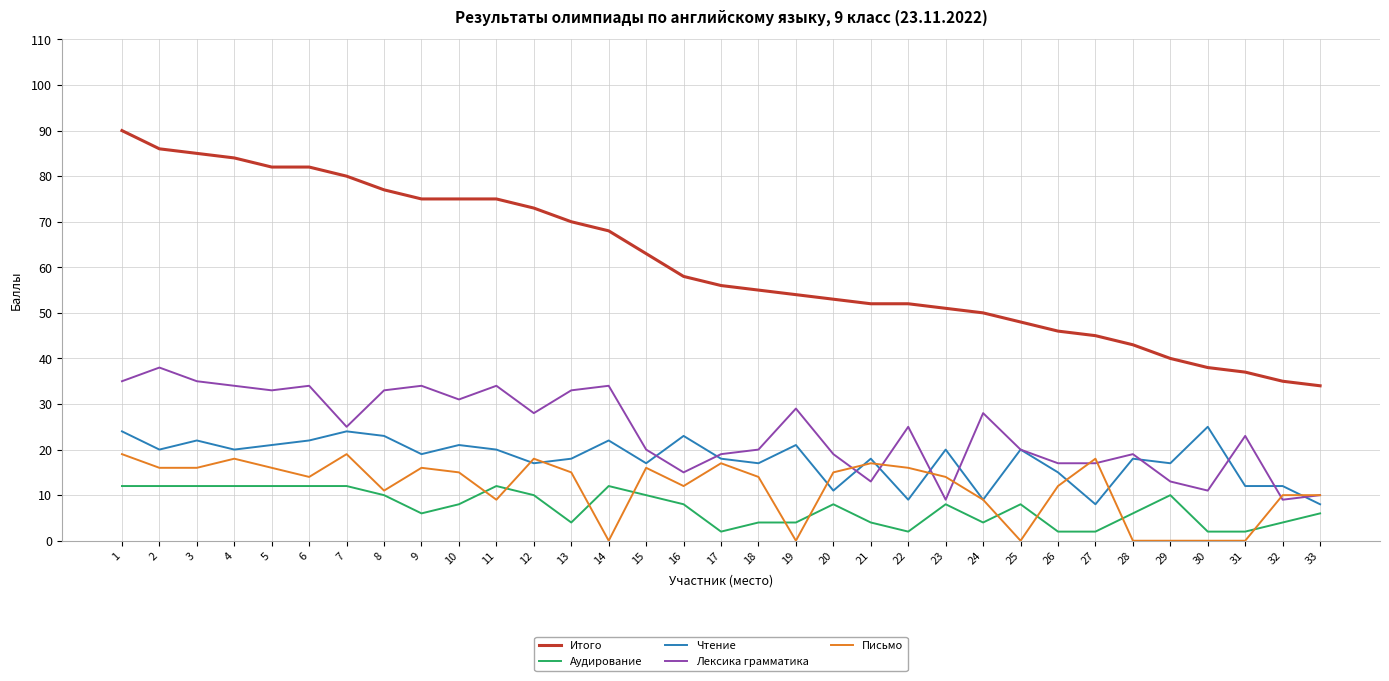

Rank the series by their maximum value, from lowest to highest.

Аудирование, Письмо, Чтение, Лексика грамматика, Итого